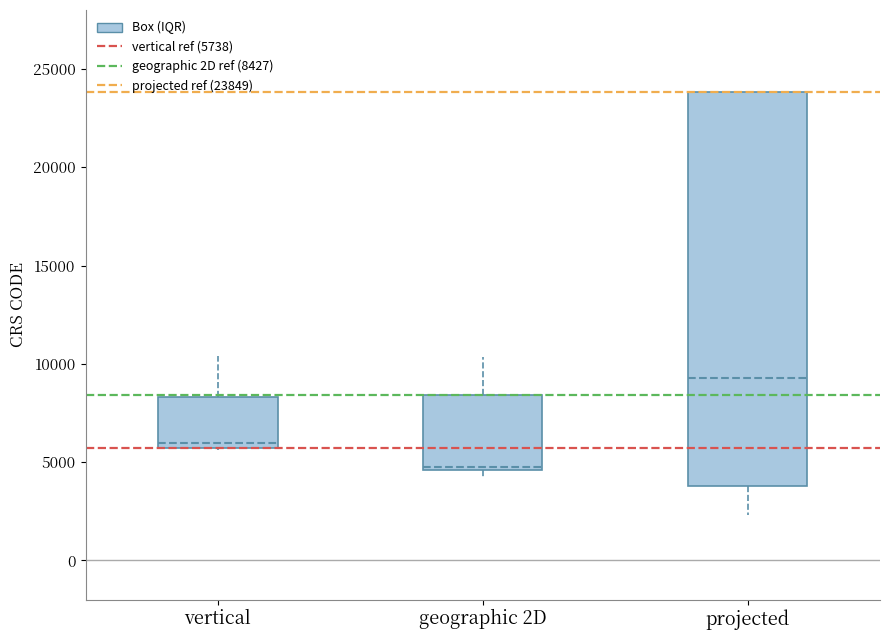

Reading left to right, read every box against the y-axis: the position of its median line, the range the box covers, and the ends of its whiskers. The values are not printed on the chart, so give them approximately, as read against the axis.

vertical: median 6000, box 5500 to 8500, whiskers 5500 to 10500
geographic 2D: median 4500, box 4500 to 8500, whiskers 4000 to 10500
projected: median 9500, box 4000 to 24000, whiskers 2500 to 24000